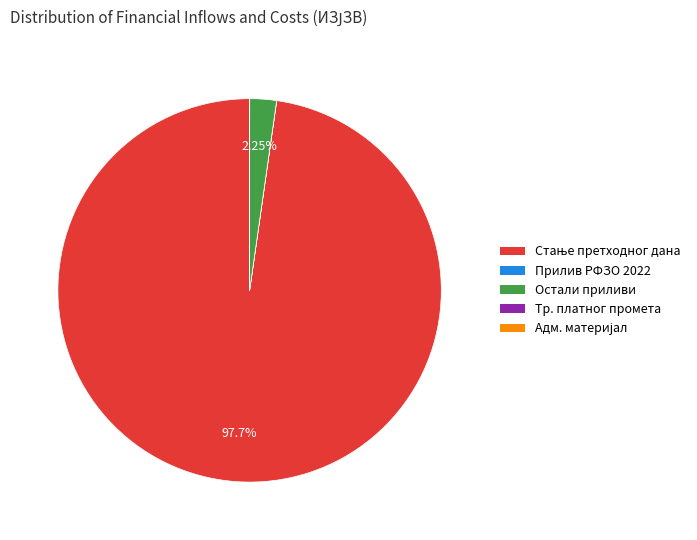

Is there any slice that represents more than half of the pie?

Yes